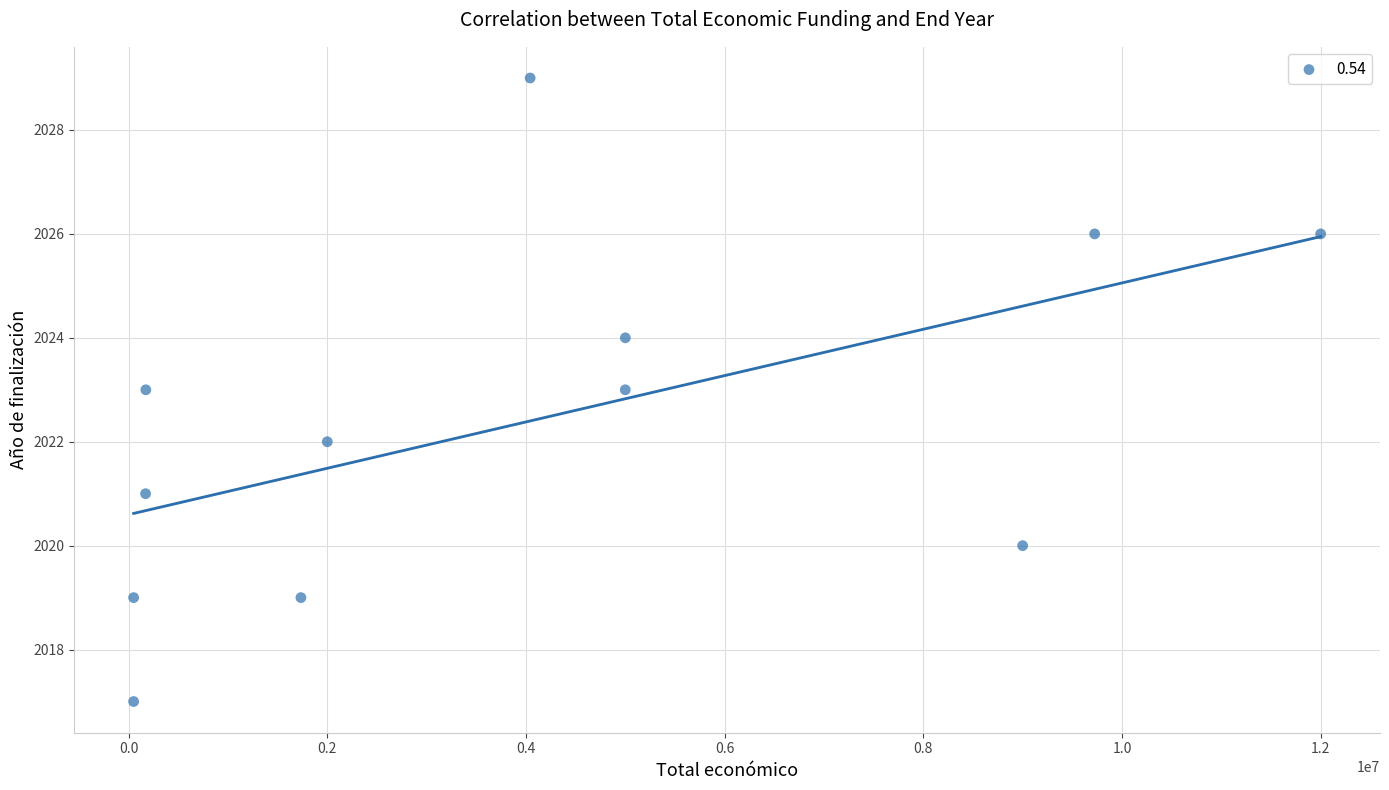

What is the average Y value?

2022